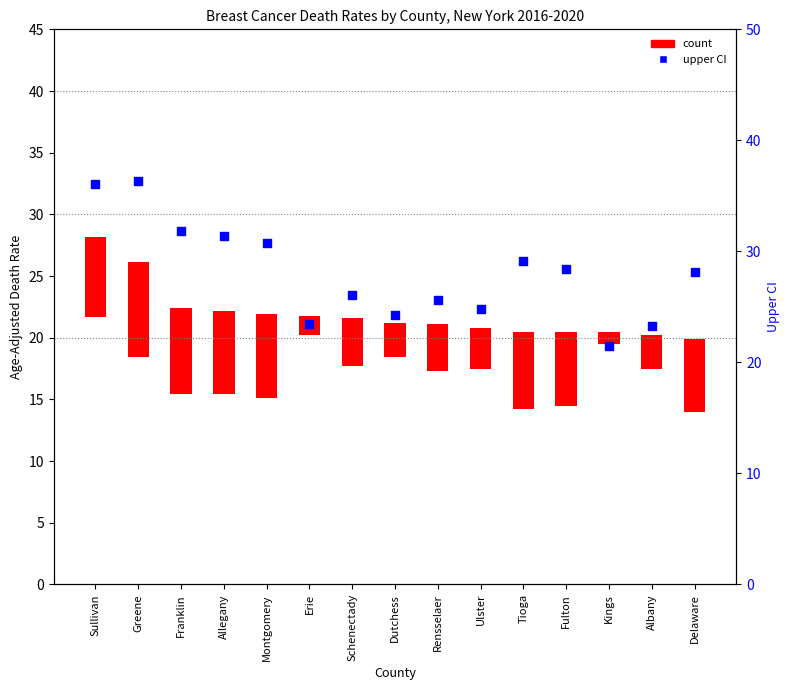

Approximately how many times larger is the value at Kings compared to Ulster?

0.9